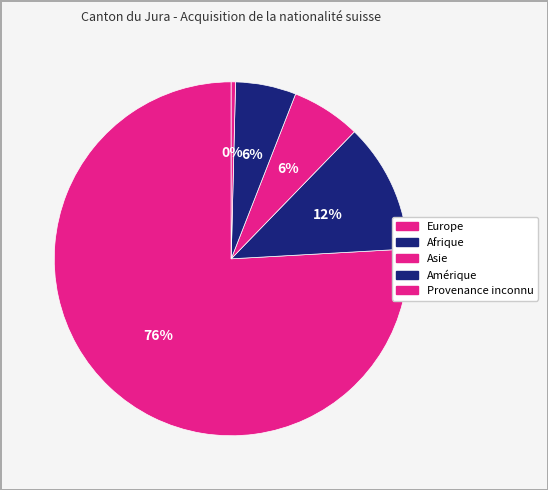

To the nearest percent, what is the combined percentage of Amérique and Provenance inconnu?

6%